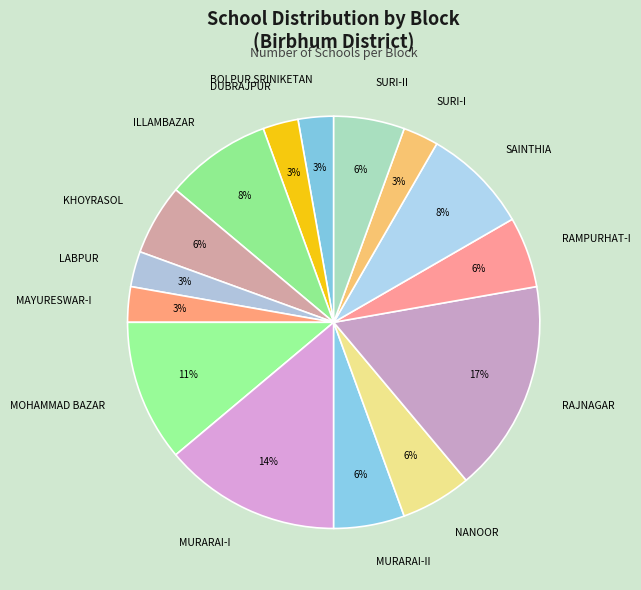

Is the sum of SURI-II and SAINTHIA greater than half?

No